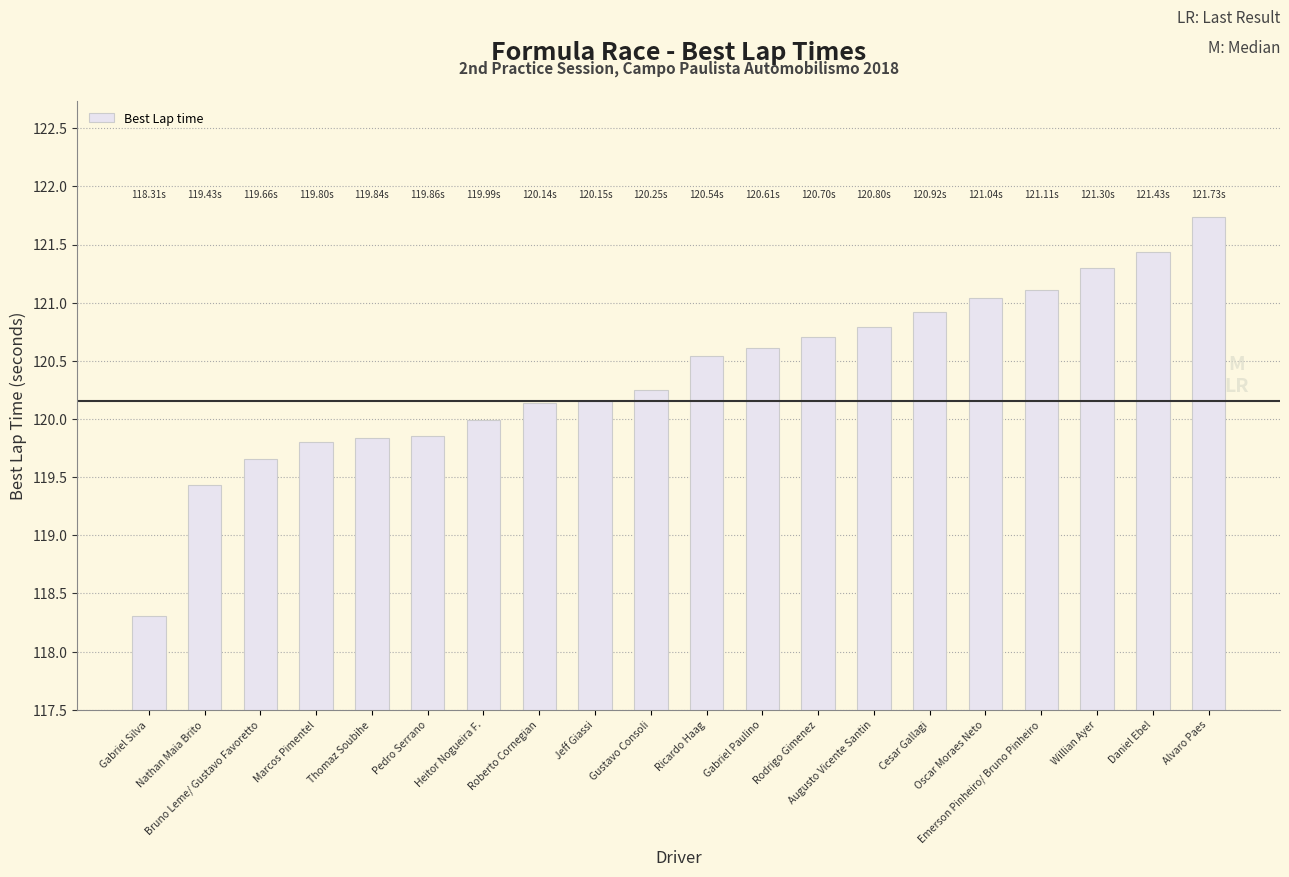

The chart shows a value of 120.2 at Jeff Giassi. True or false?

True